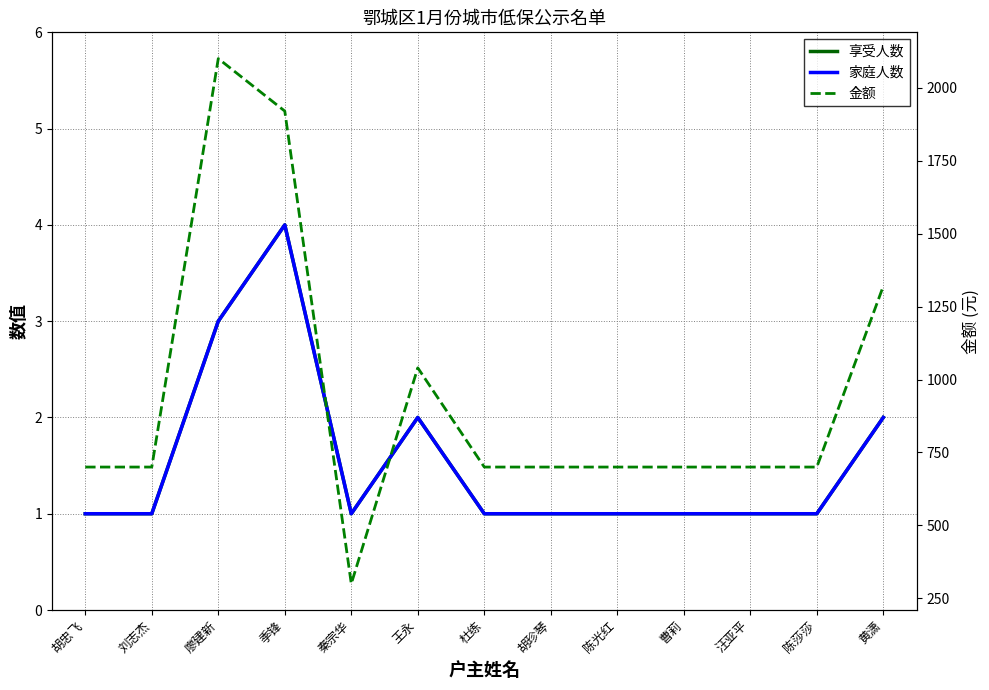

True or false: 家庭人数 has a value of 2 at 陈莎莎.

False